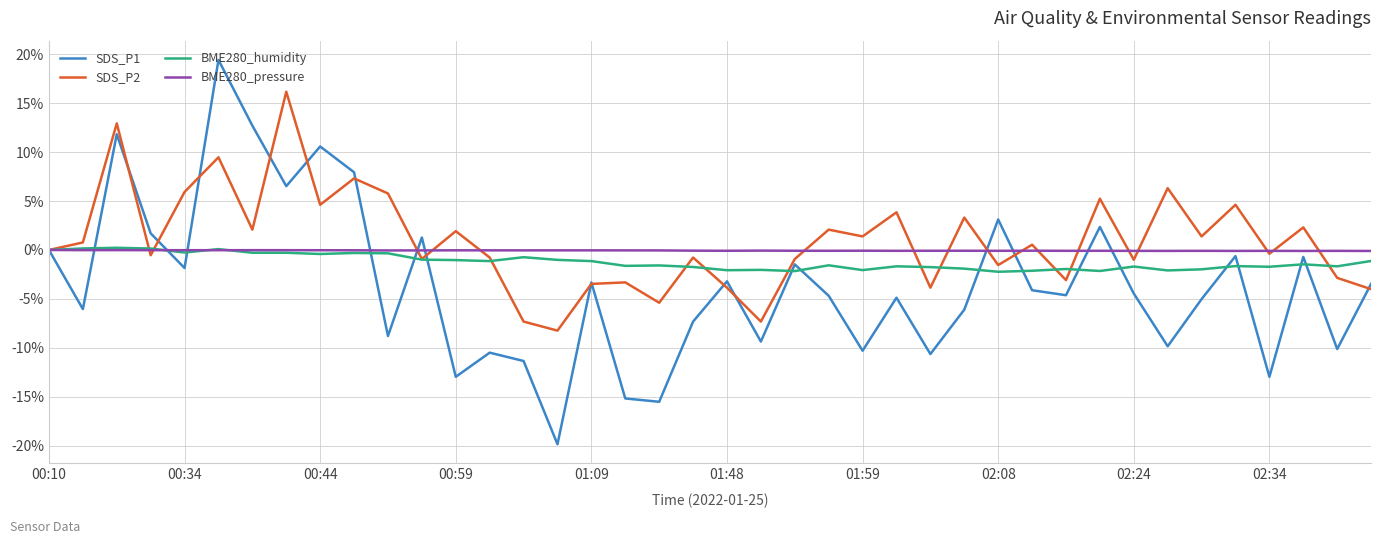

Which series has the largest range (max minus min)?

SDS_P1